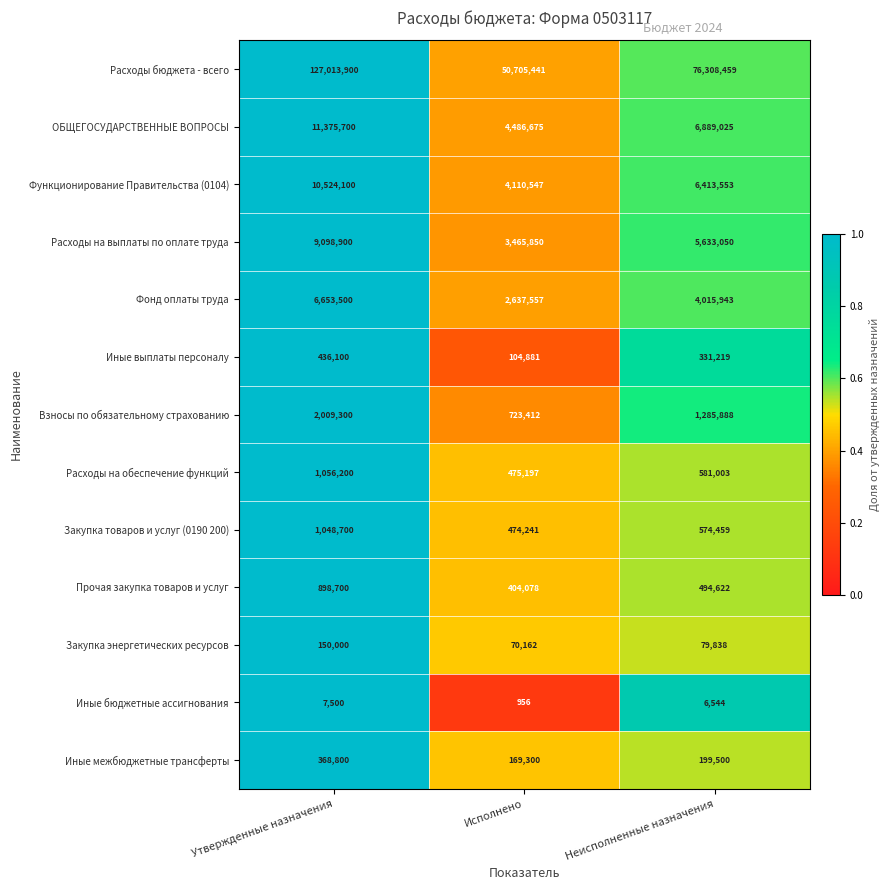

What is the difference between the highest and lowest values at Утвержденные назначения?

127006400